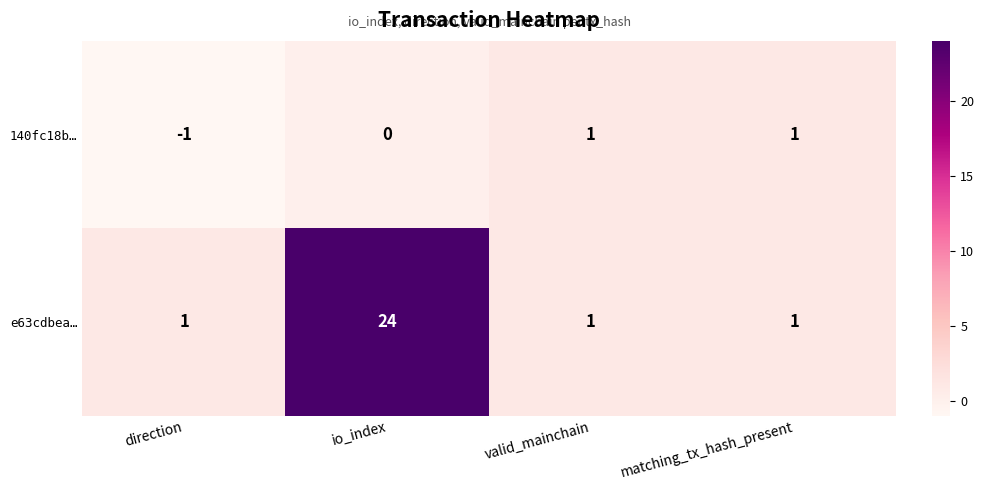

What is the sum of the e63cdbea… values at io_index and direction?

25